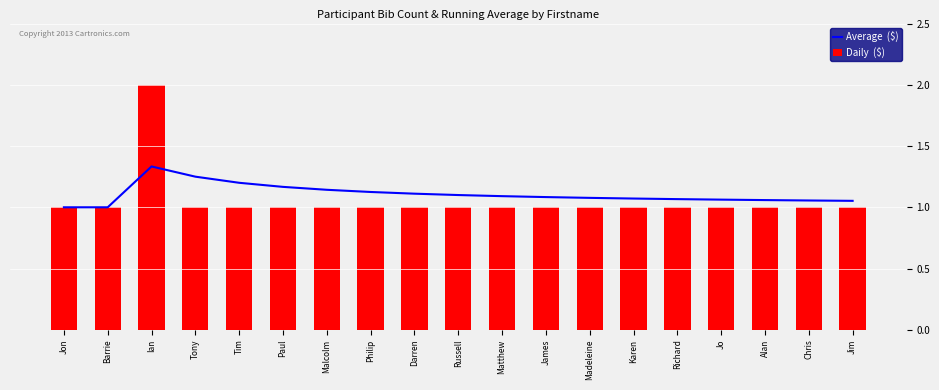

Between Malcolm and Jim, which series saw the biggest shift?

Average  ($)